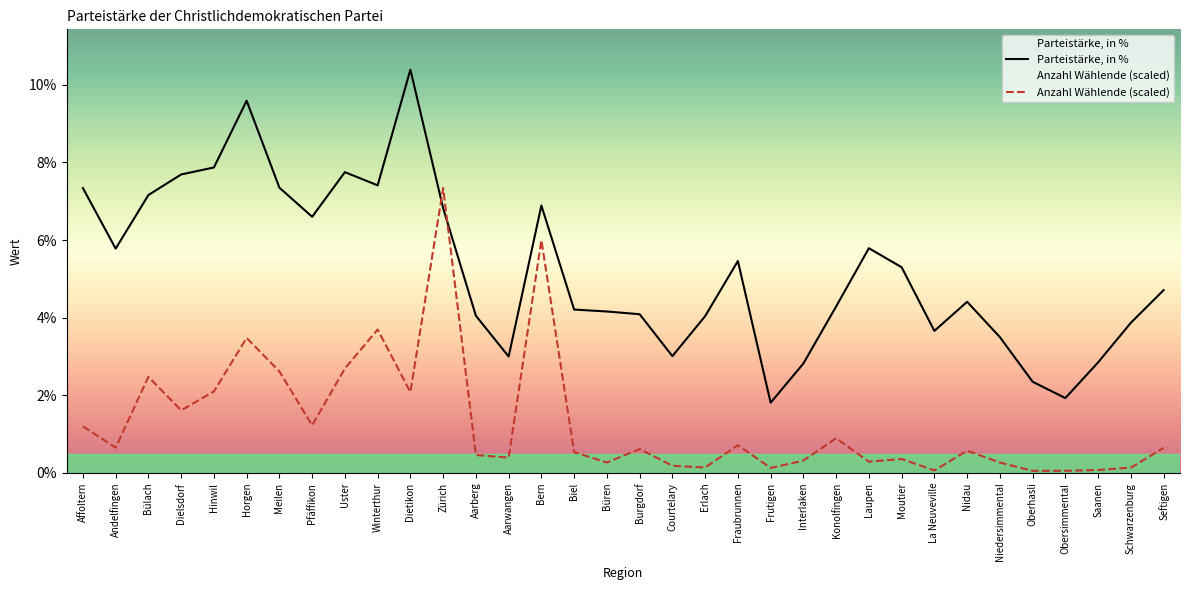

Is the value of Anzahl Wählende (scaled) at Nidau greater than the value of Parteistärke, in % at Biel?

No